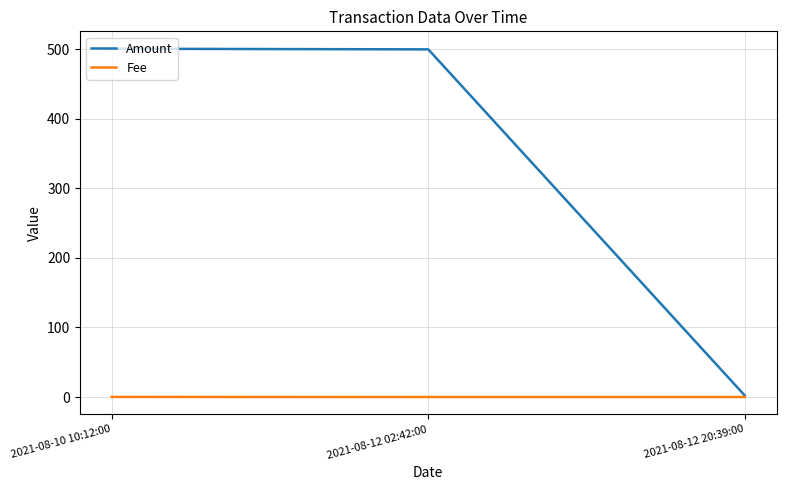

What is the difference between the highest and lowest values at 2021-08-12 20:39:00?

2.0